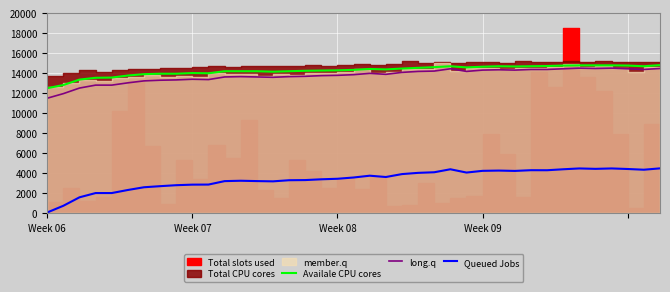

True or false: Queued Jobs and Availale CPU cores cross at least once.

False